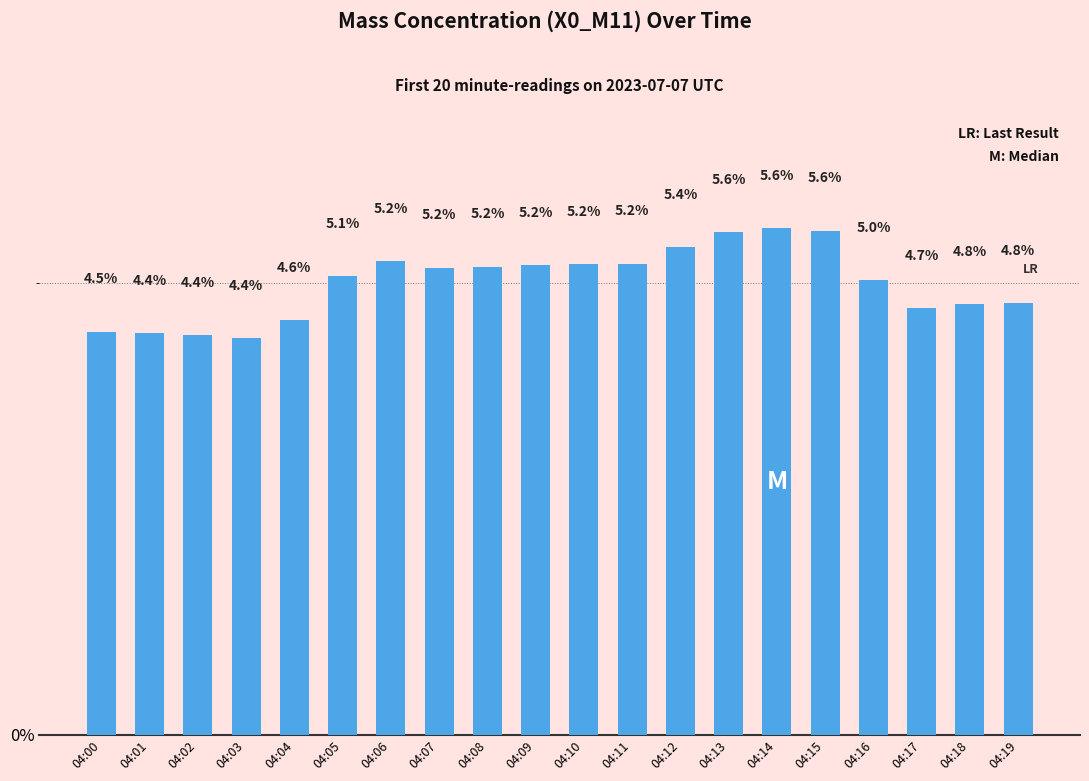

What is the greatest value displayed?

5.6